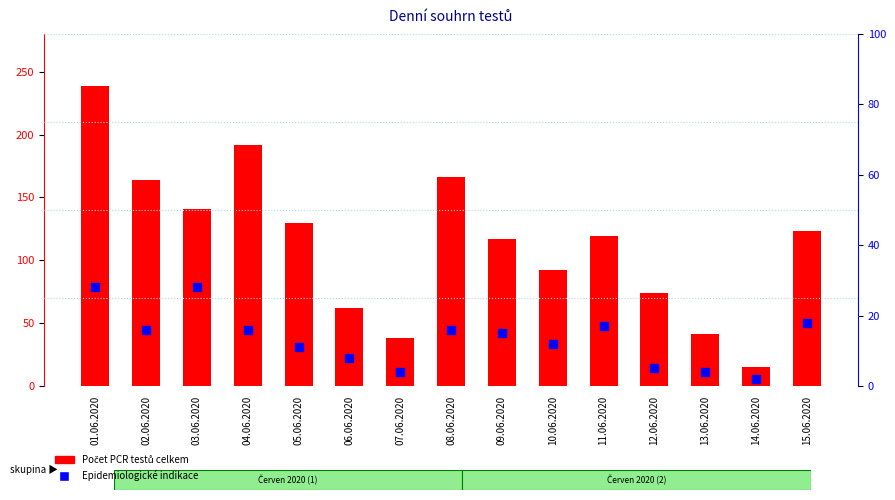

Which series contains the highest Y value?

Počet PCR testů celkem